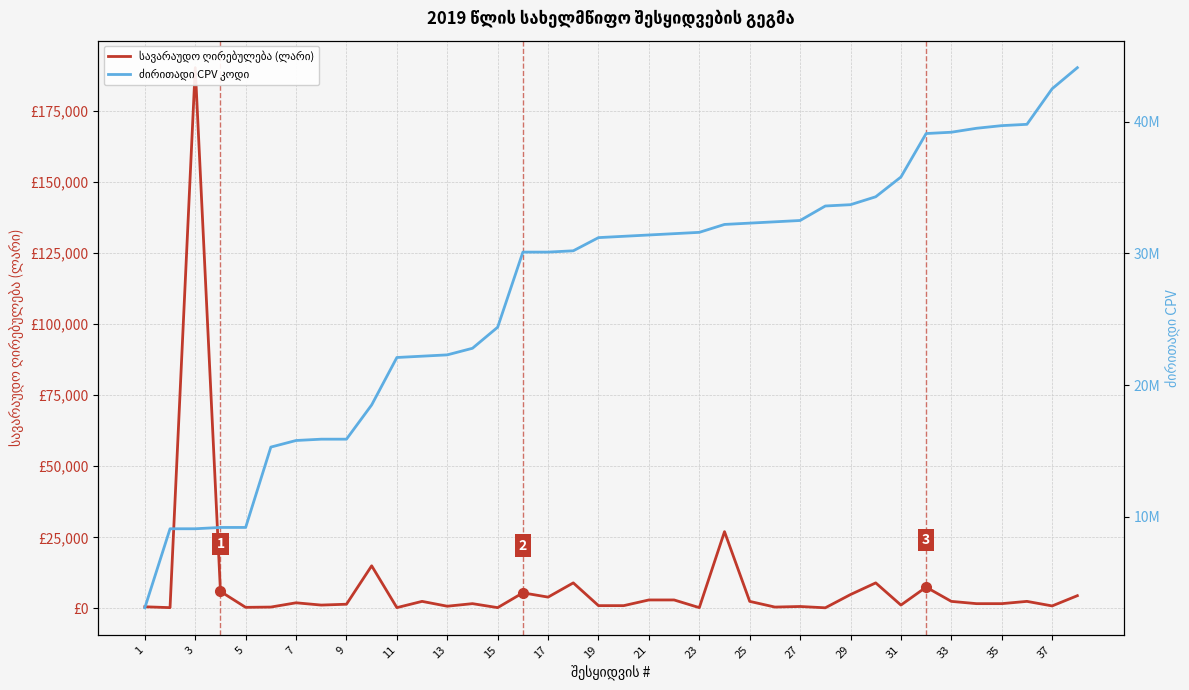

How many lines are shown in the chart?

2